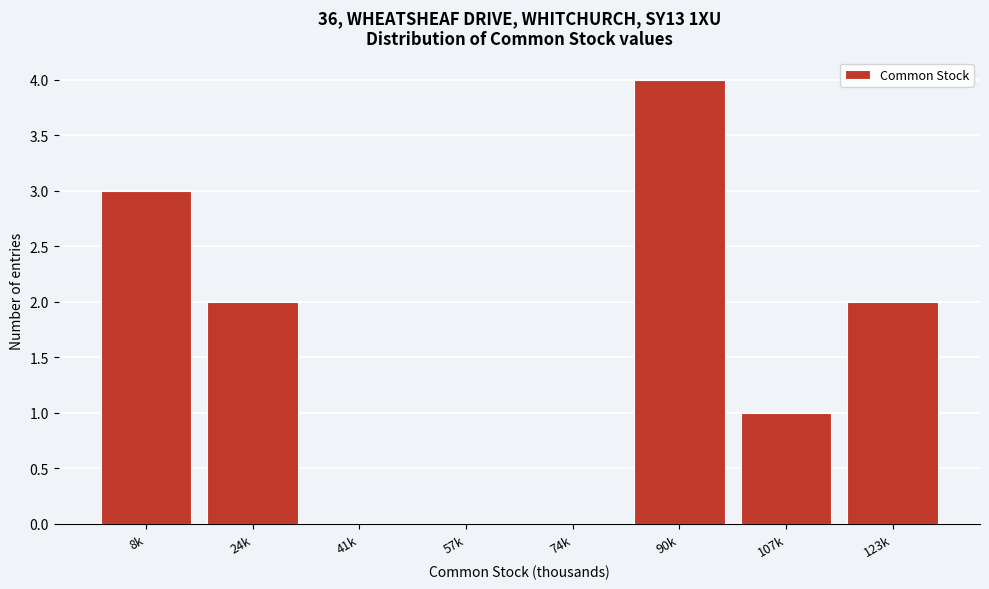

Reading right to left, transcribe all the data shown in this chart.

123k=2	107k=1	90k=4	74k=0	57k=0	41k=0	24k=2	8k=3